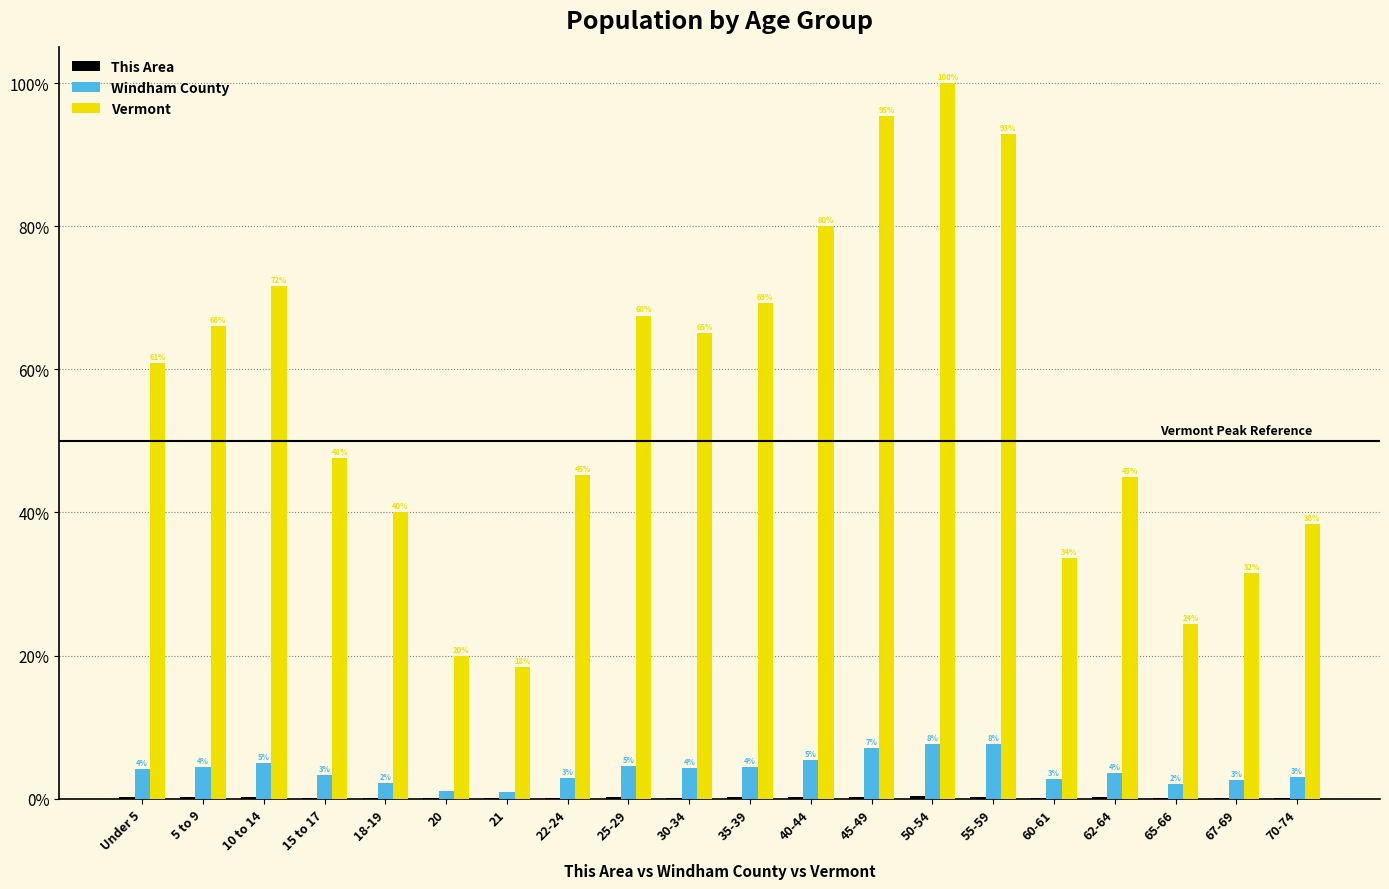

Count the number of data series in this chart.

3